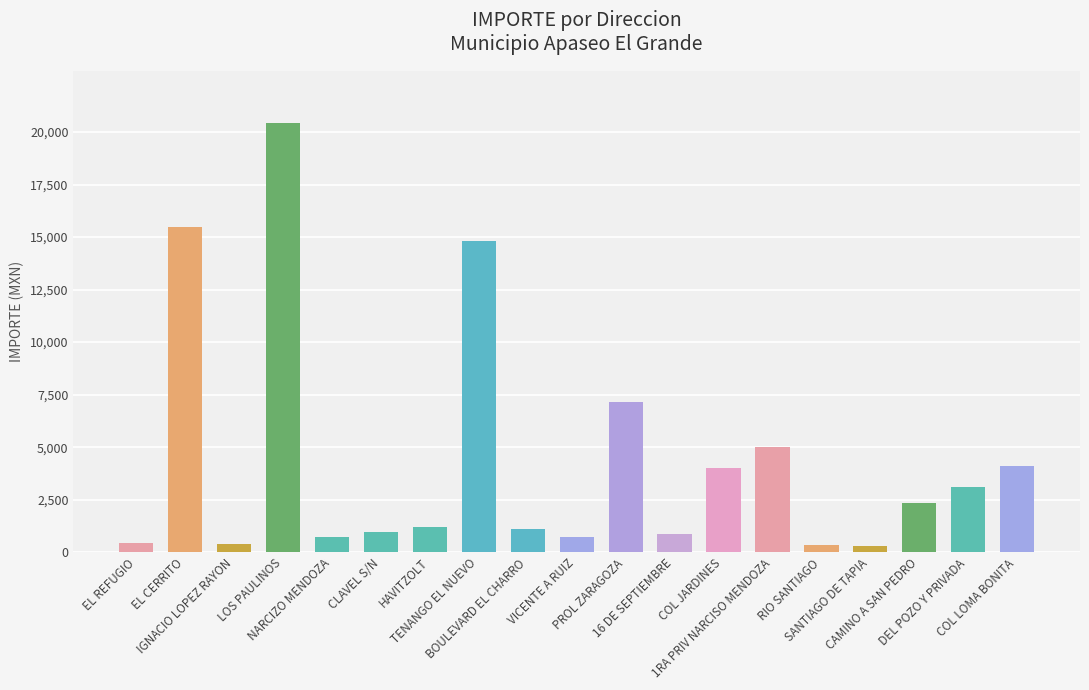

What is the label of the 15th bar from the right?

NARCIZO MENDOZA